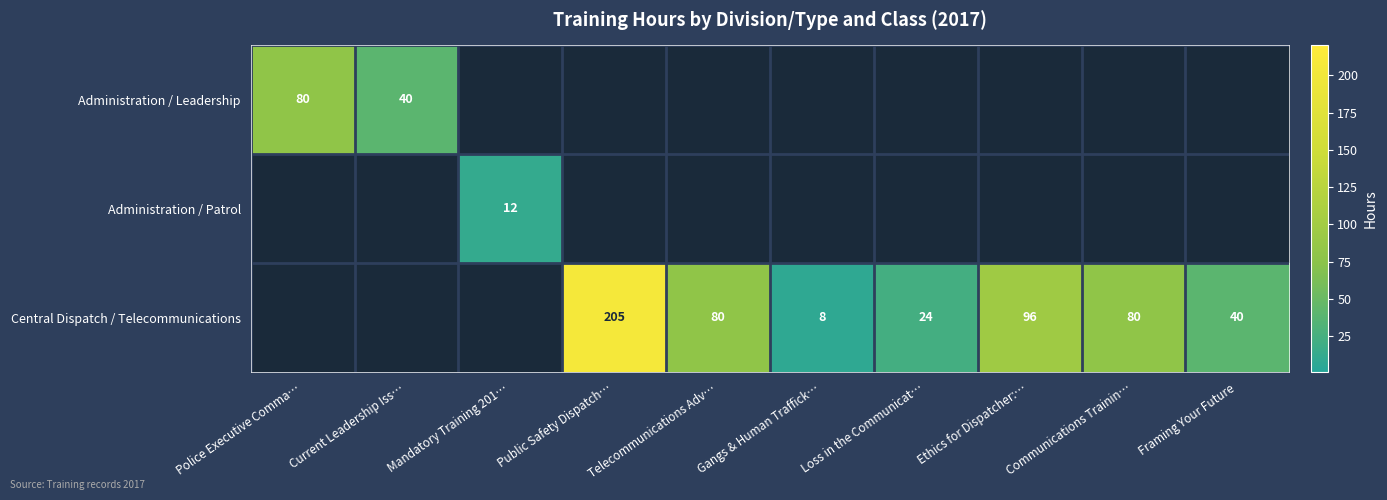

The value of Central Dispatch / Telecommunications at Telecommunications Adv… is 80. True or false?

True